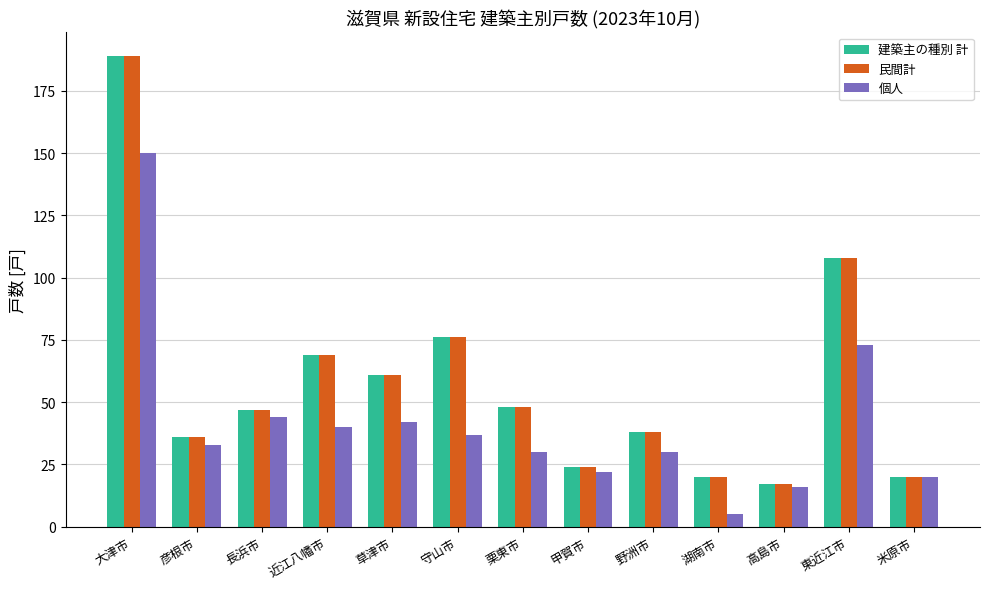

How many data points in 民間計 are less than 47?

6